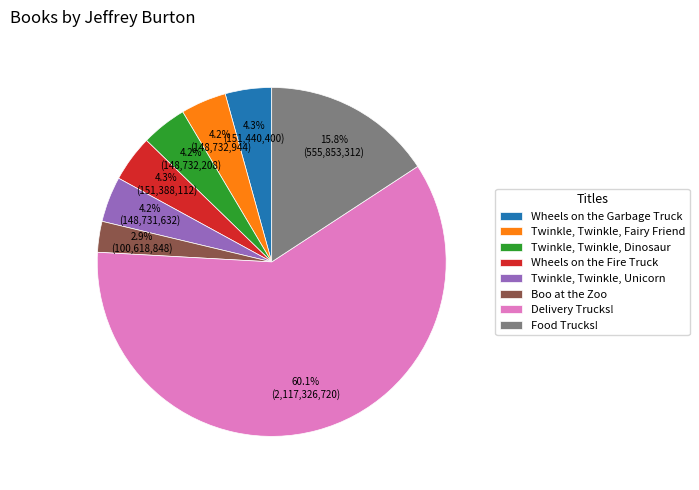

Count the number of slices in the pie.

8